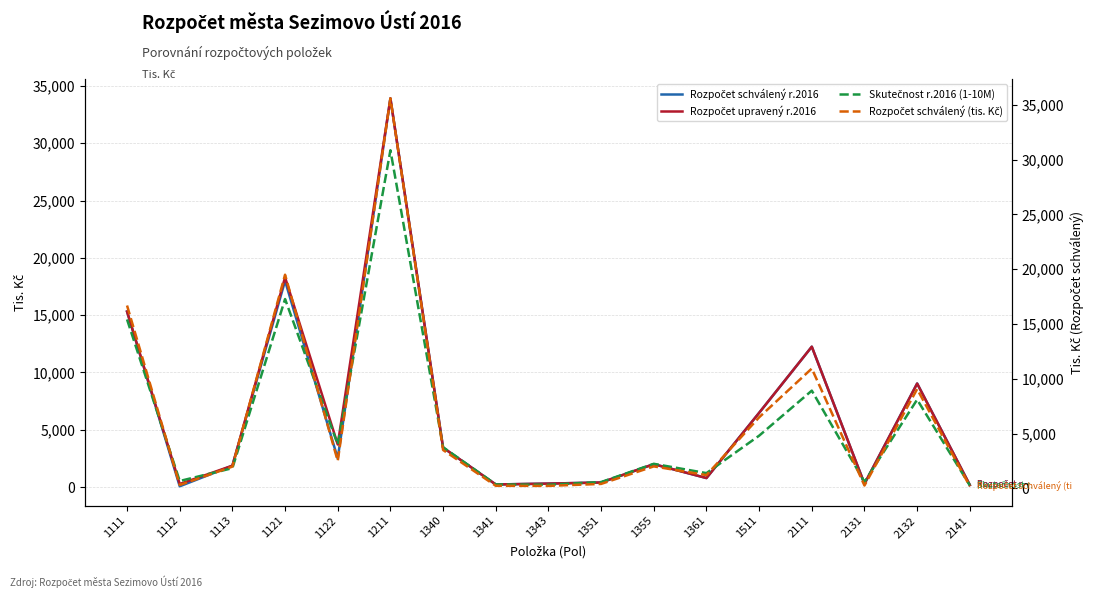

Which series has the largest range (max minus min)?

Rozpočet schválený (tis. Kč)